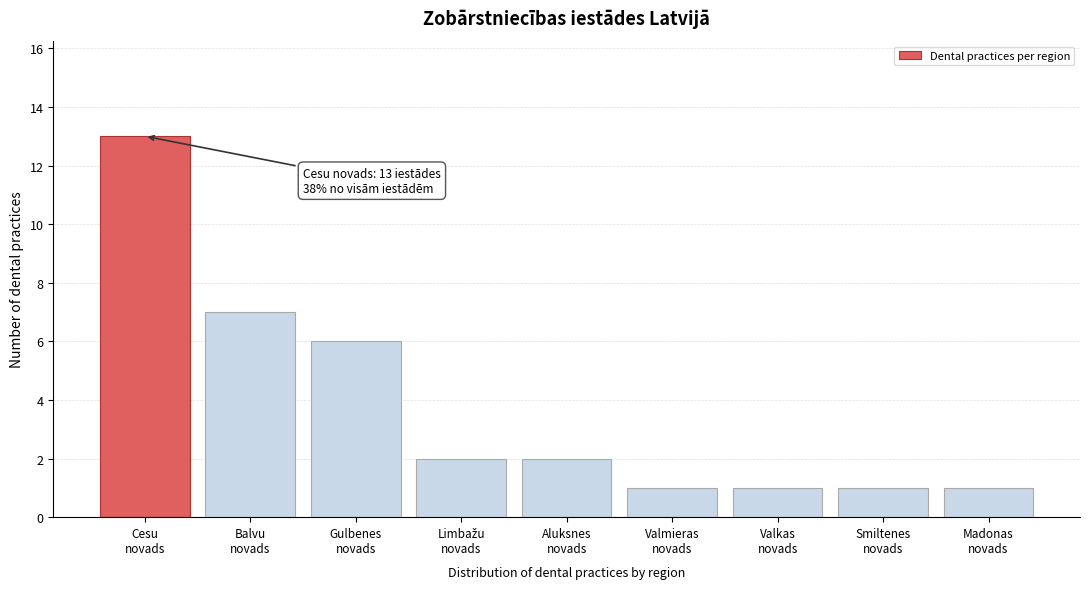

Reading right to left, what are all the values shown in this chart?

1	1	1	1	2	2	6	7	13